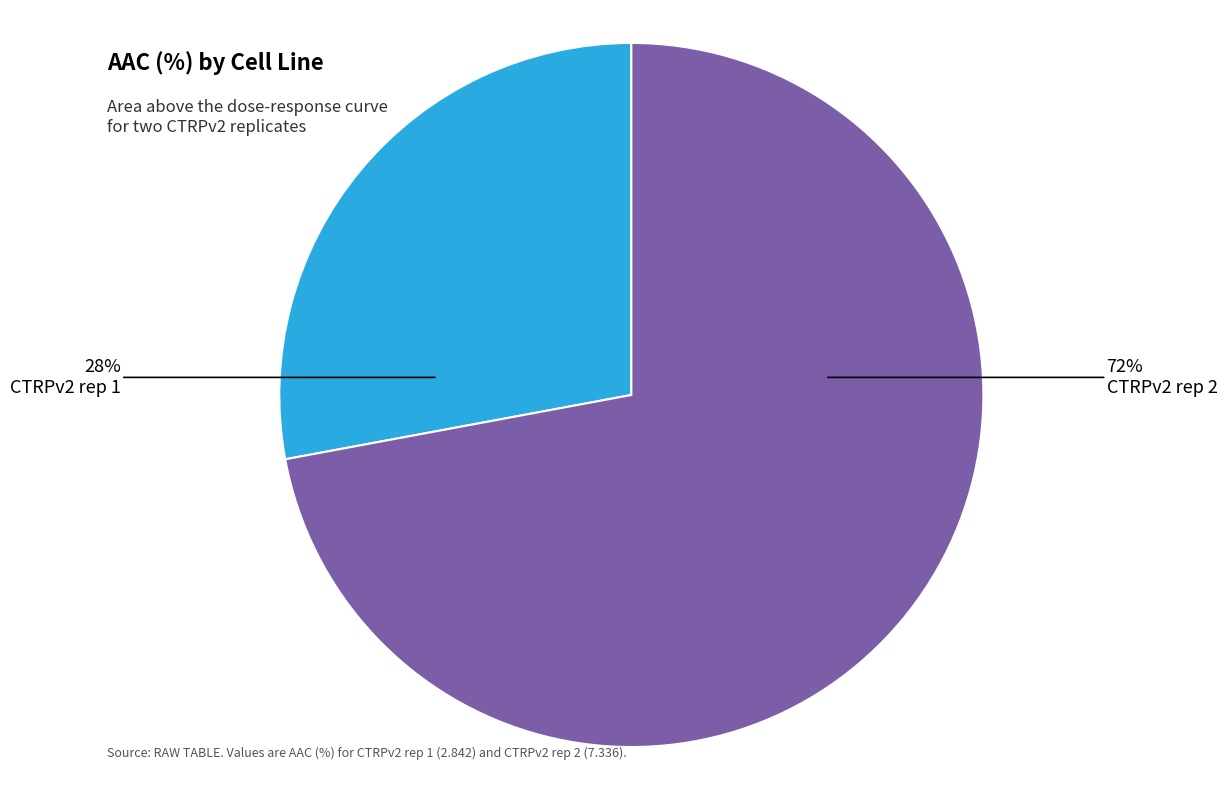

What percentage is the CTRPv2 rep 1 slice, to the nearest percent?

28%